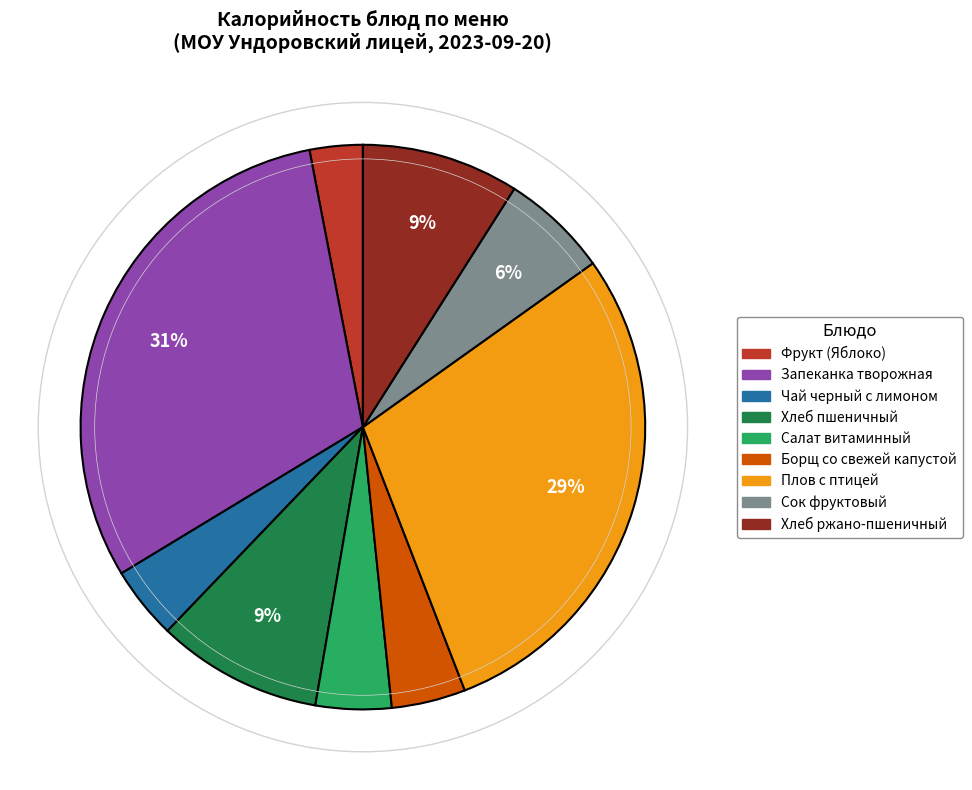

Approximately how many times larger is the value at Хлеб пшеничный compared to Сок фруктовый?

1.5